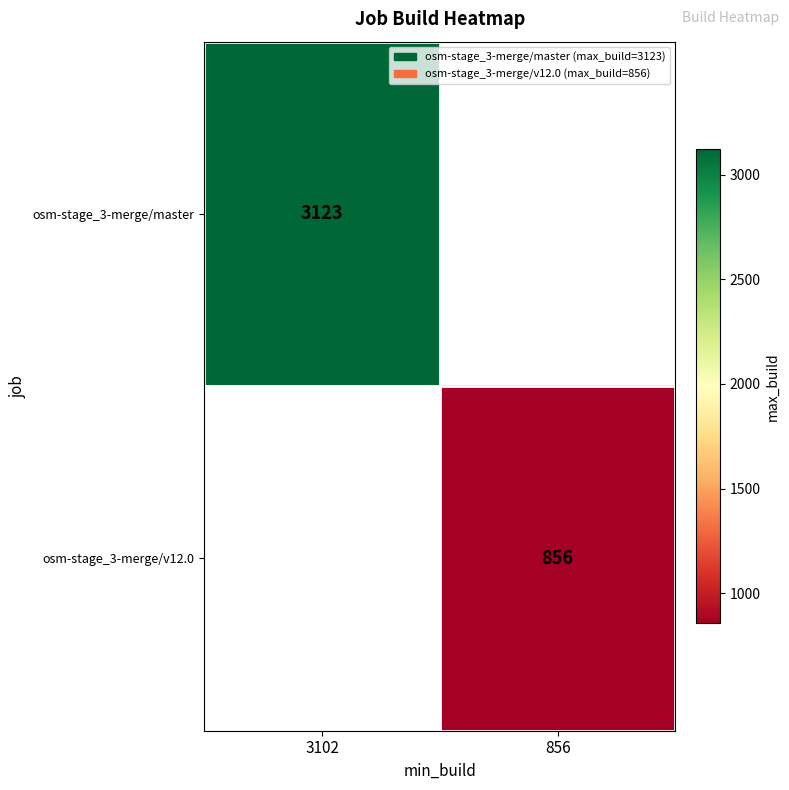

Between 856 and 3102, which is larger?

3102